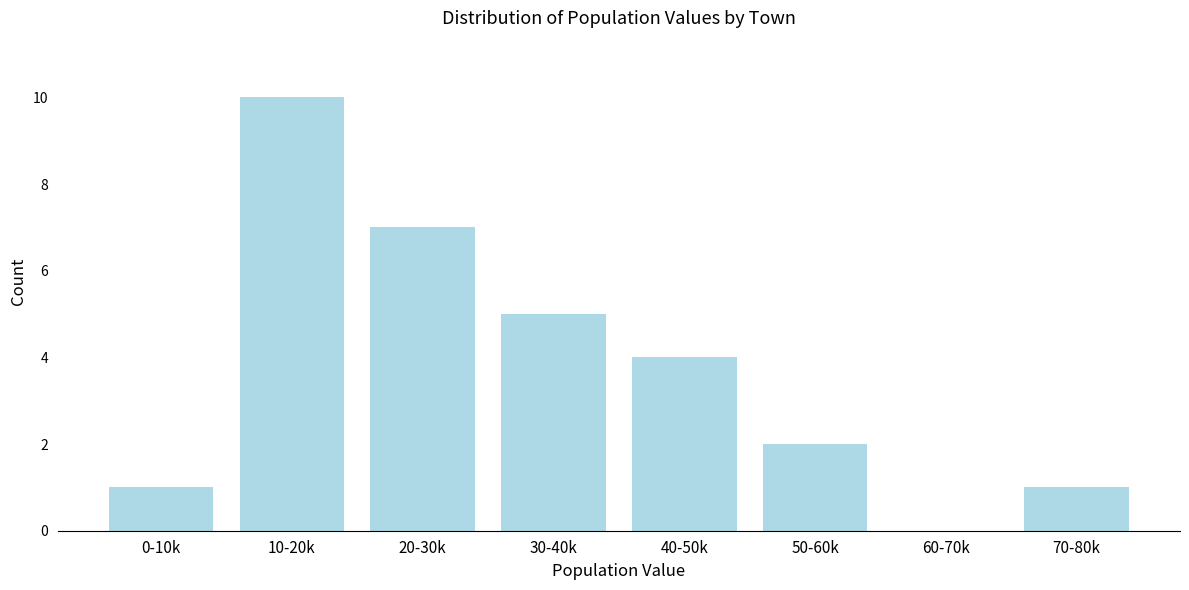

Reading left to right, extract all data points from this chart.

0-10k=1	10-20k=10	20-30k=7	30-40k=5	40-50k=4	50-60k=2	60-70k=0	70-80k=1